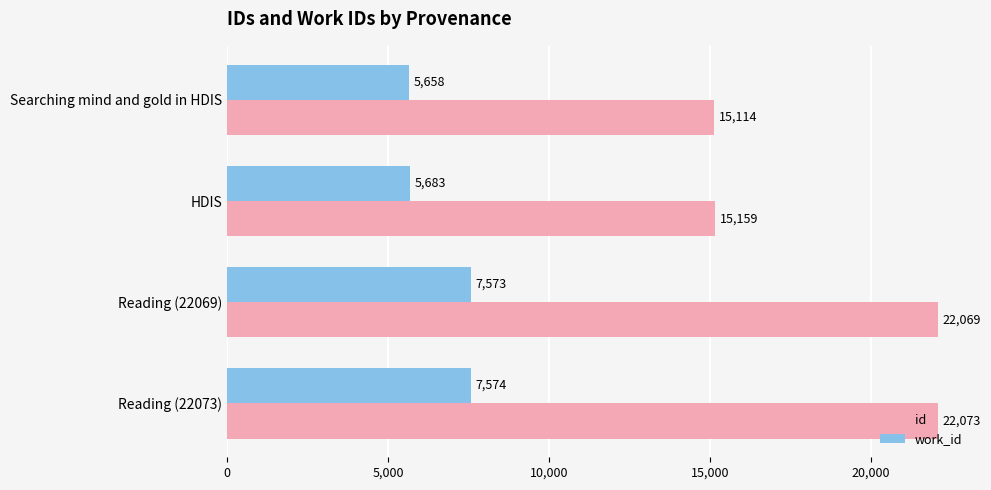

At which label is work_id closest to 6616?

HDIS